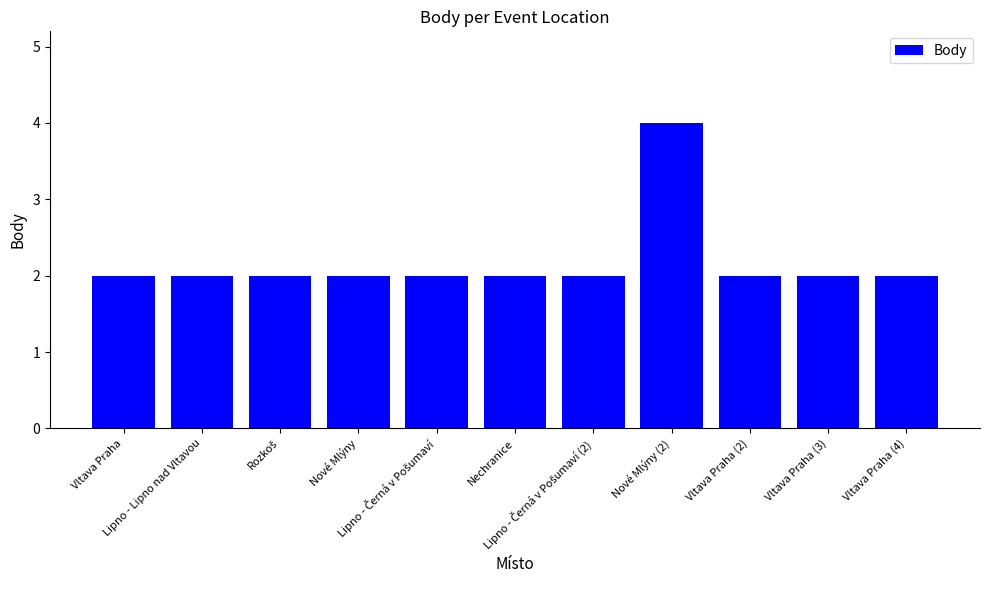

What is the sum of all values?

24